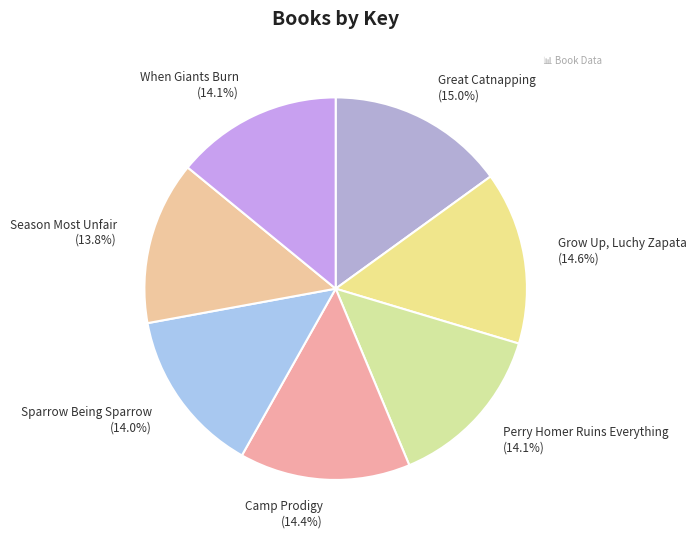

Is it true that Perry Homer Ruins Everything is 14% of the pie?

True